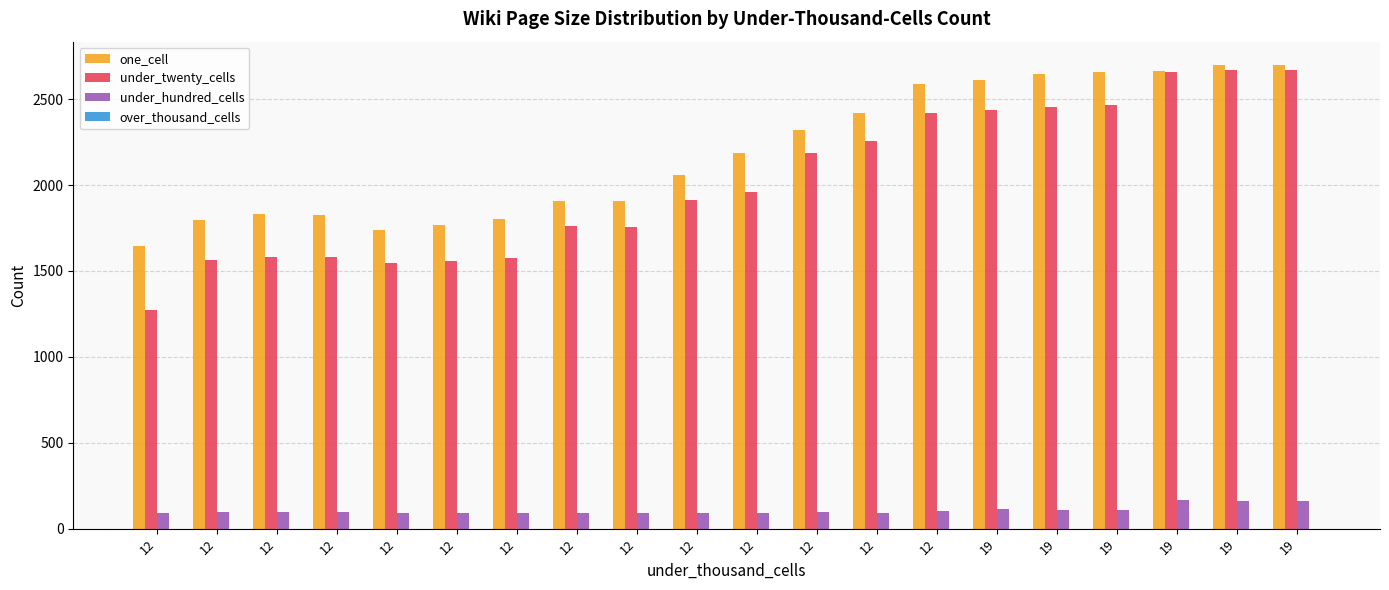

What is the difference between the maximum and minimum values in the under_twenty_cells series?

1400